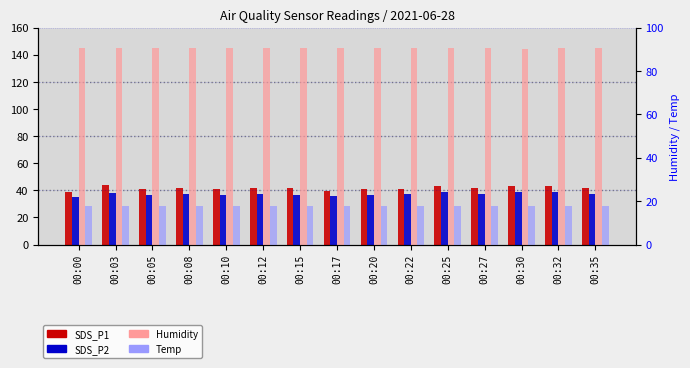

What is the difference between the maximum and minimum values in the SDS_P2 series?

3.9